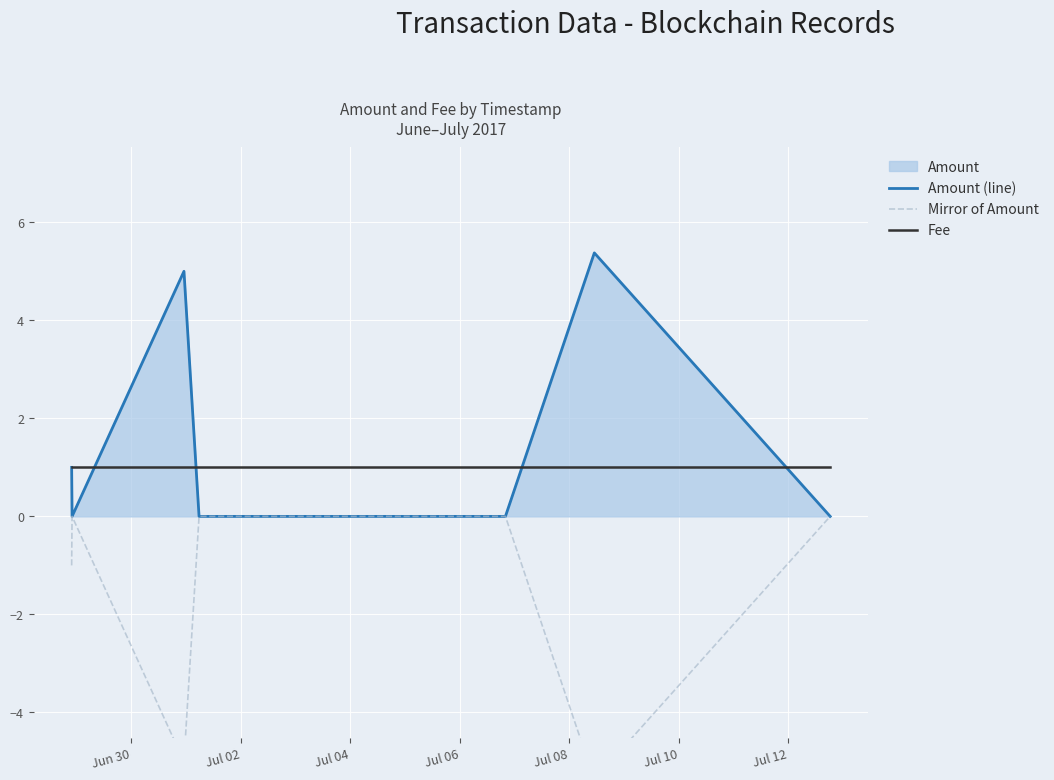

Which series has the largest range (max minus min)?

Amount (line)